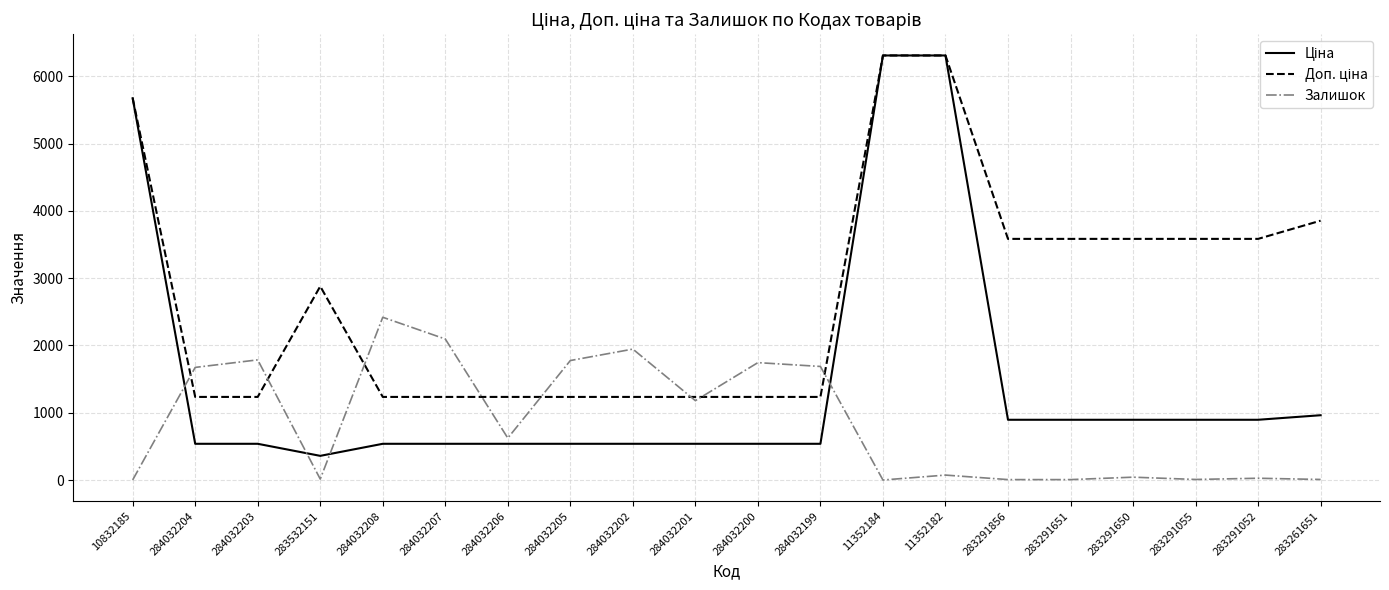

At how many categories does at least one series exceed 6269?

2